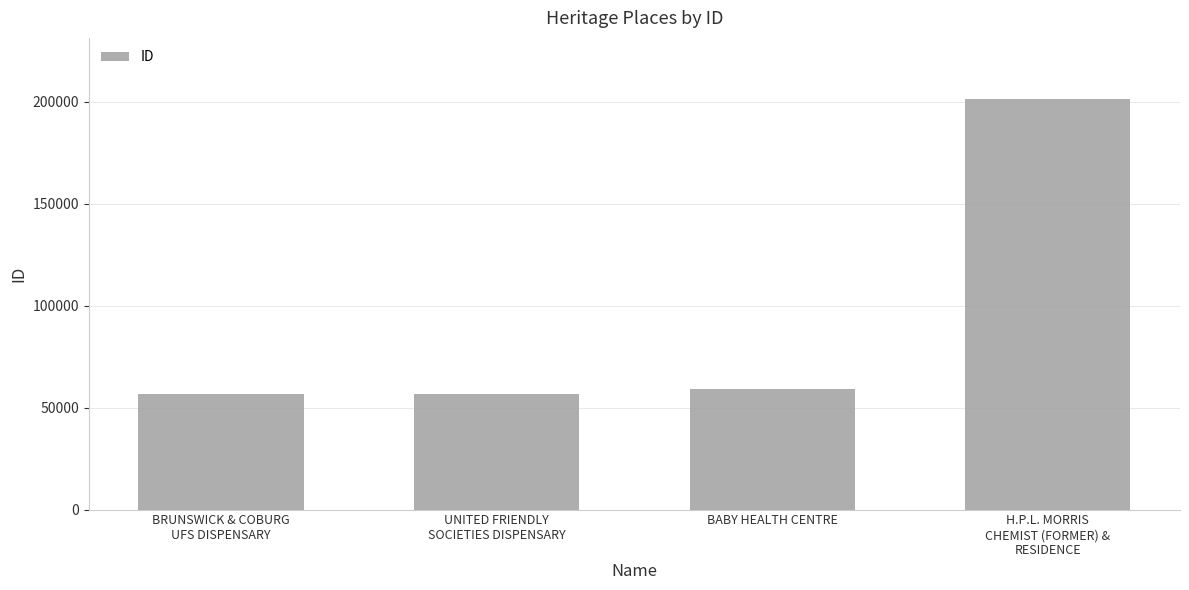

Is it true that the value at BRUNSWICK & COBURG
UFS DISPENSARY is 56506?

True